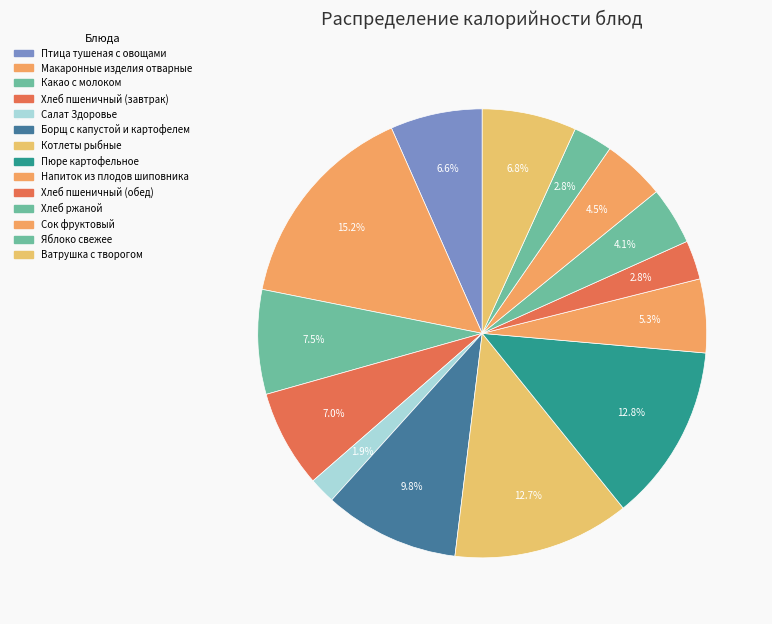

Which category has the biggest portion of the pie?

Макаронные изделия отварные